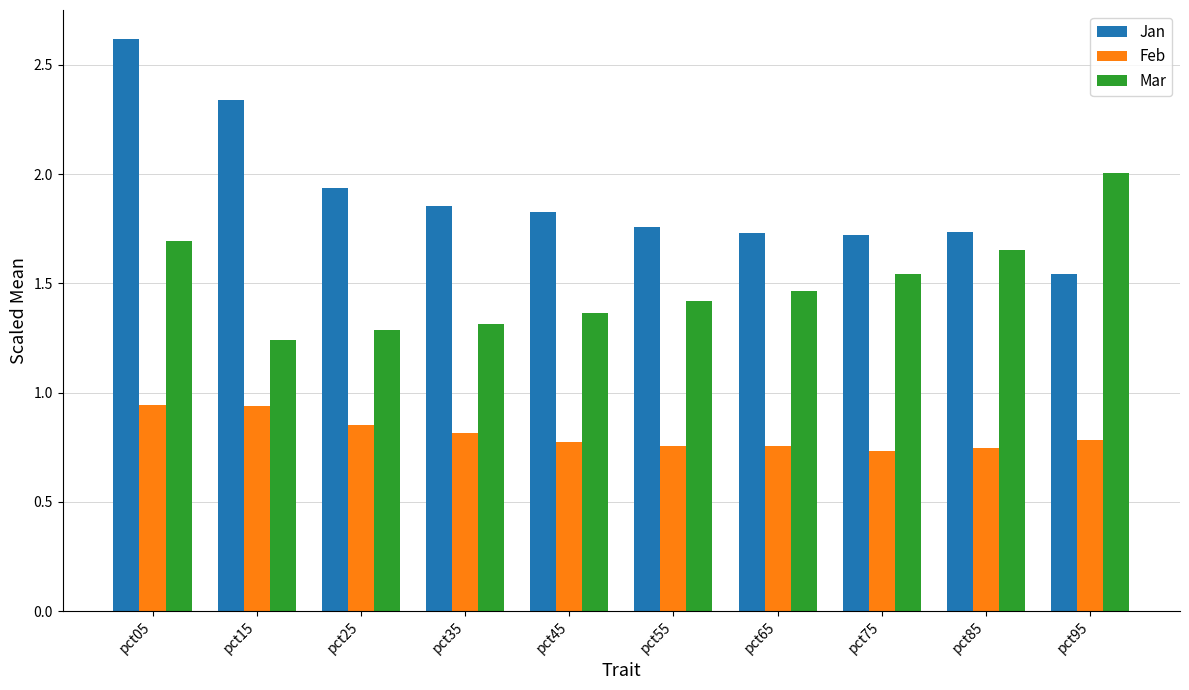

How many bars are there in total?

30